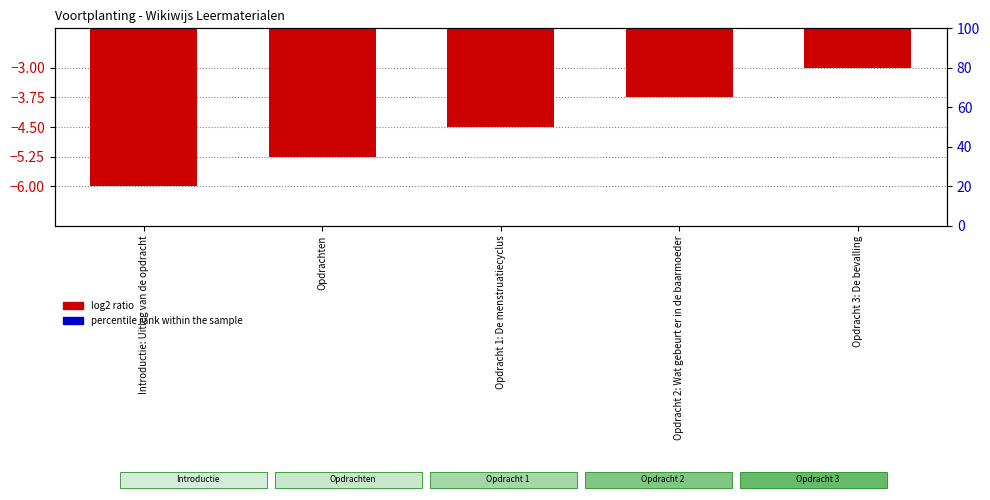

Which label corresponds to the largest value in the chart?

Introductie: Uitleg van de opdracht